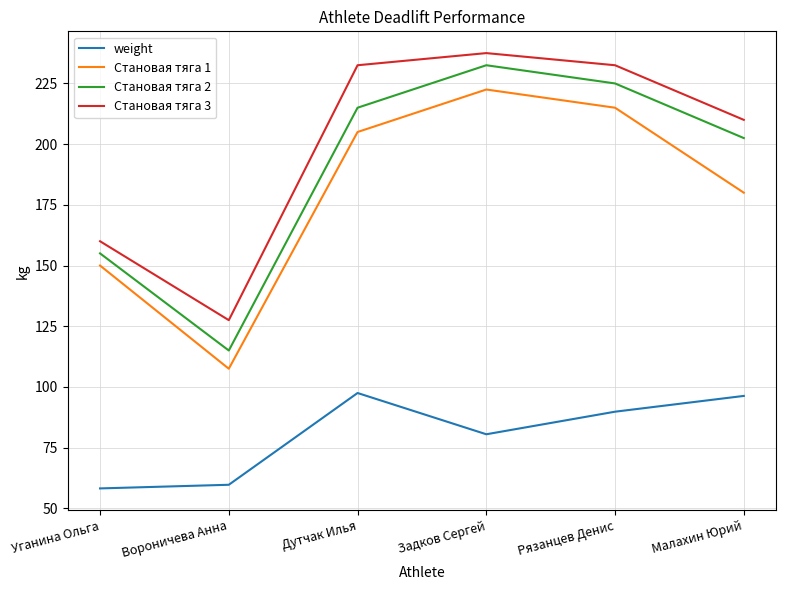

Which series has the widest spread of values?

Становая тяга 2